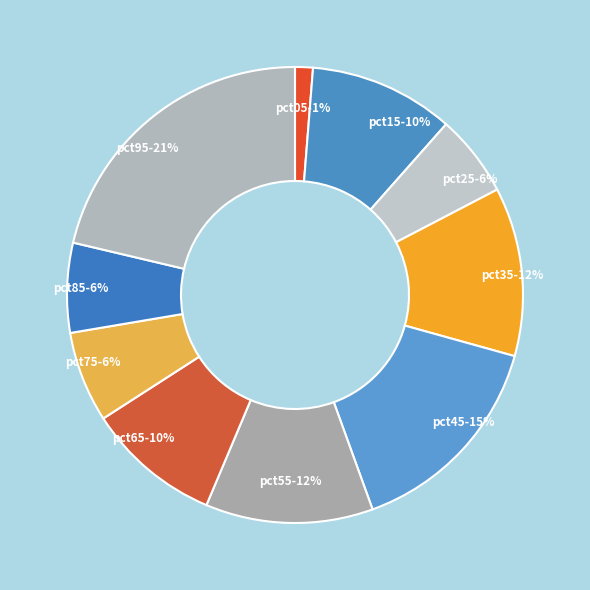

Which slice is the largest?

pct95